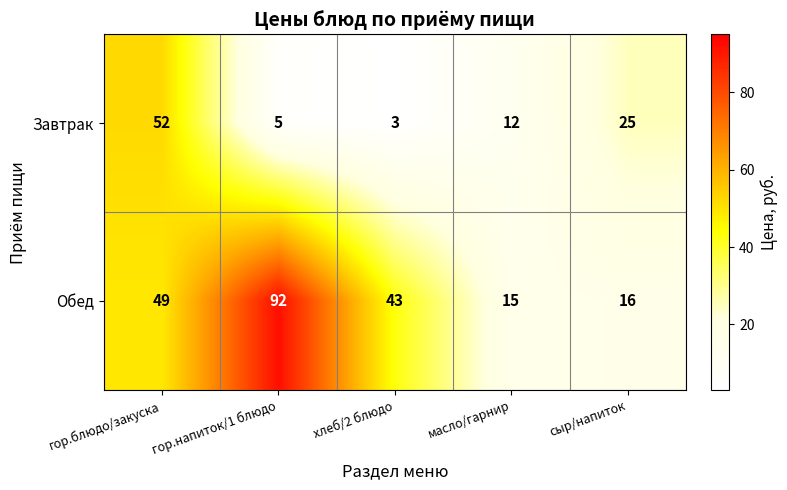

Read the Завтрак value at сыр/напиток.

25